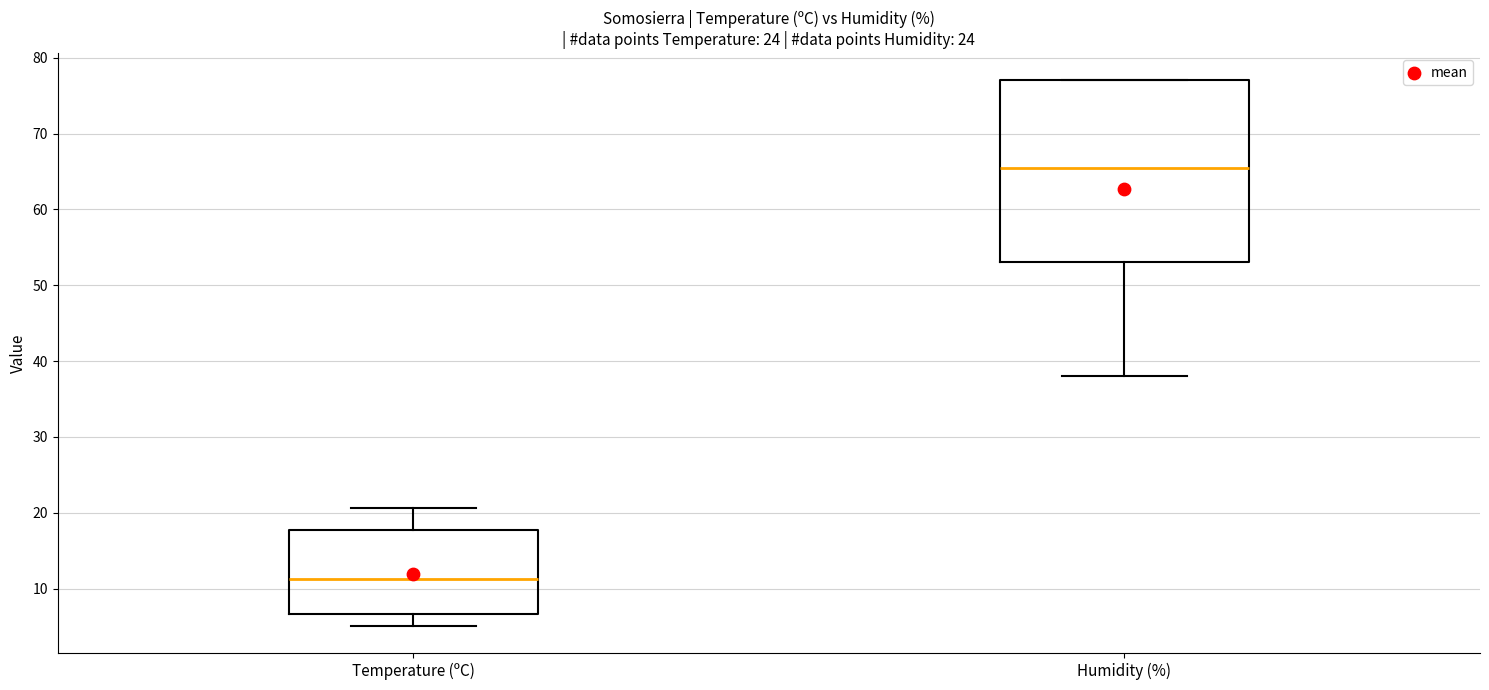

Reading left to right, transcribe this box plot: for each box, give where its median line is, the range the box spans, and where its two whiskers end, as read against the y-axis. The values are not printed on the chart, so give them approximately, as read against the axis.

Temperature (ºC): median 11, box 7 to 18, whiskers 5 to 21
Humidity (%): median 66, box 53 to 77, whiskers 38 to 77